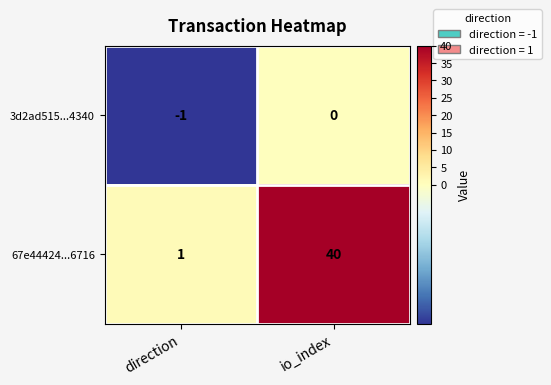

Which series has the largest range (max minus min)?

67e44424...6716